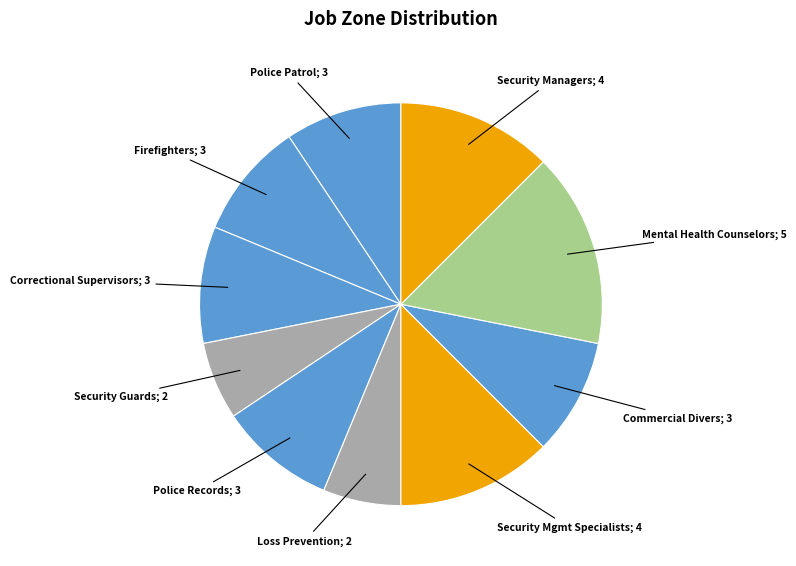

What is the largest slice in the pie chart?

Mental Health Counselors; 5